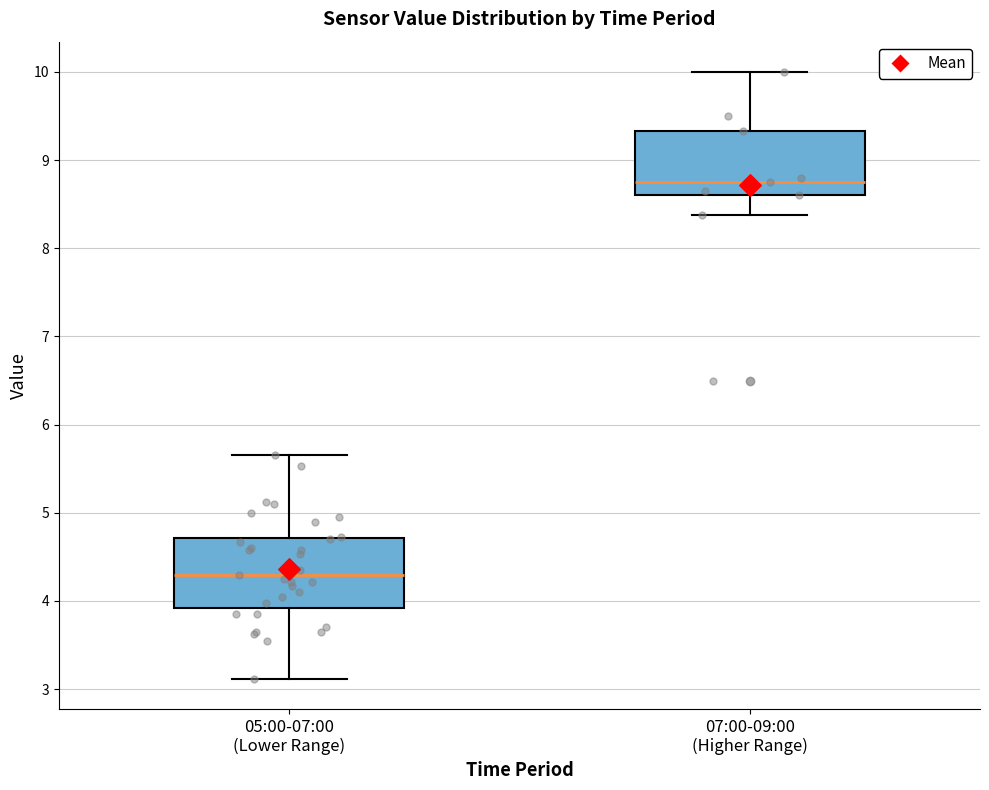

Reading left to right, transcribe this box plot: for each box, give where its median line is, the range the box spans, and where its two whiskers end, as read against the y-axis. The values are not printed on the chart, so give them approximately, as read against the axis.

05:00-07:00 (Lower Range): median 4.3, box 3.9 to 4.7, whiskers 3.1 to 5.7
07:00-09:00 (Higher Range): median 8.8, box 8.6 to 9.3, whiskers 8.4 to 10.0